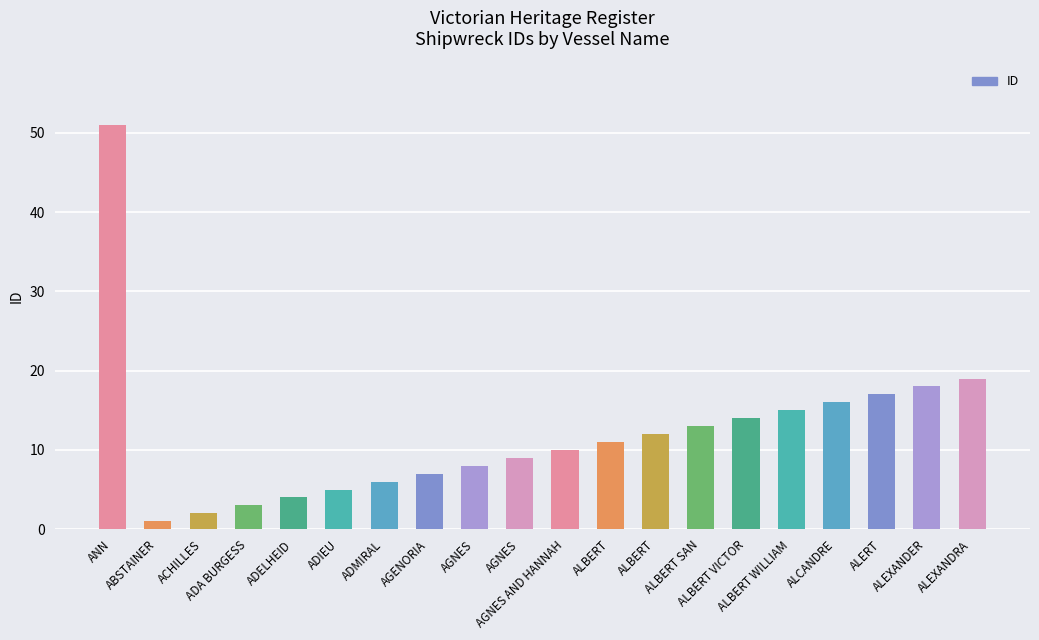

Which category has the lowest value across all series?

ABSTAINER